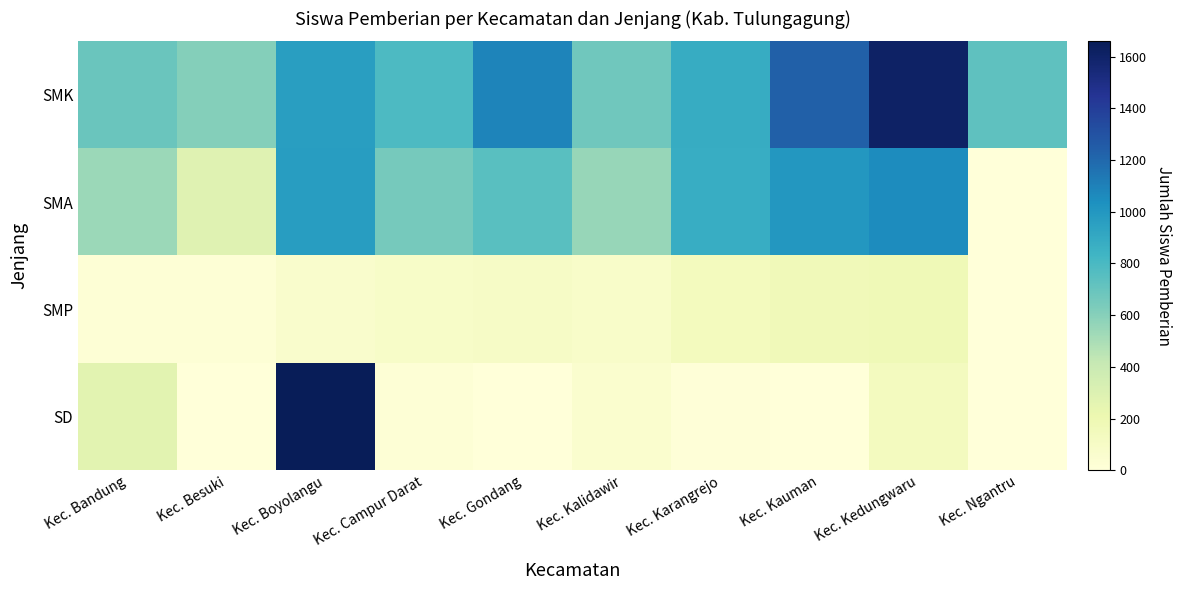

Between Kec. Boyolangu and Kec. Ngantru, which series saw the biggest shift?

SD